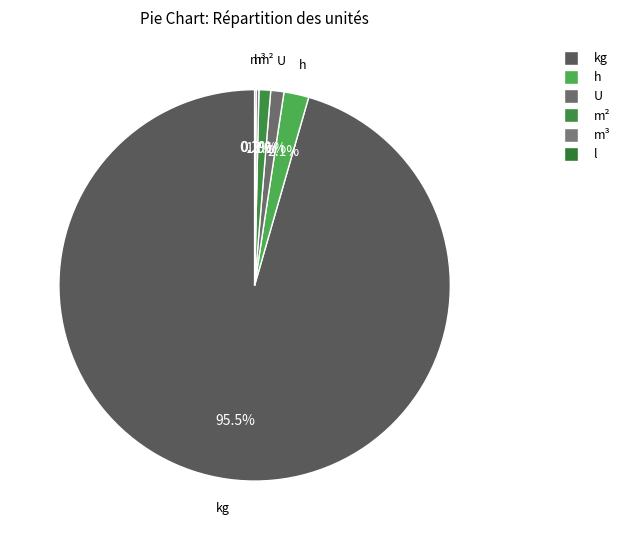

Which category accounts for the majority?

kg